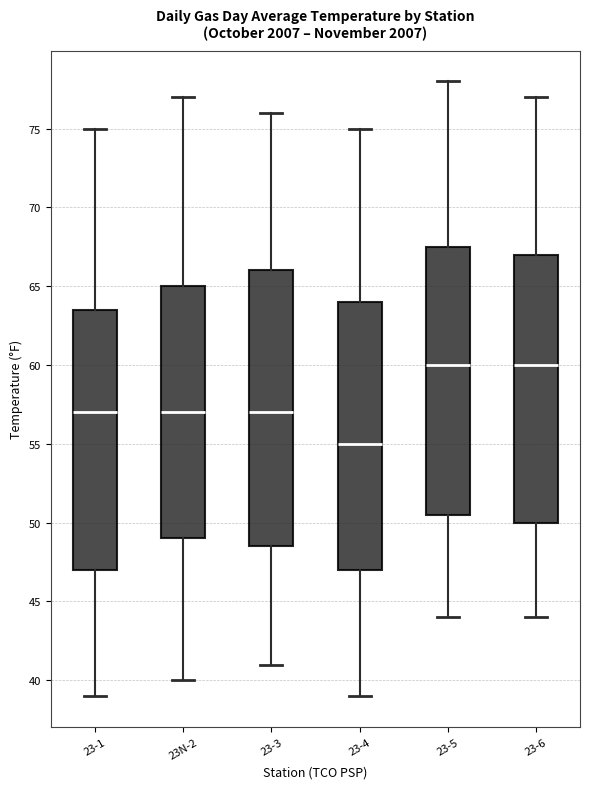

Reading left to right, read every box against the y-axis: the position of its median line, the range the box covers, and the ends of its whiskers. The values are not printed on the chart, so give them approximately, as read against the axis.

23-1: median 57.0, box 47.0 to 63.5, whiskers 39.0 to 75.0
23N-2: median 57.0, box 49.0 to 65.0, whiskers 40.0 to 77.0
23-3: median 57.0, box 48.5 to 66.0, whiskers 41.0 to 76.0
23-4: median 55.0, box 47.0 to 64.0, whiskers 39.0 to 75.0
23-5: median 60.0, box 50.5 to 67.5, whiskers 44.0 to 78.0
23-6: median 60.0, box 50.0 to 67.0, whiskers 44.0 to 77.0